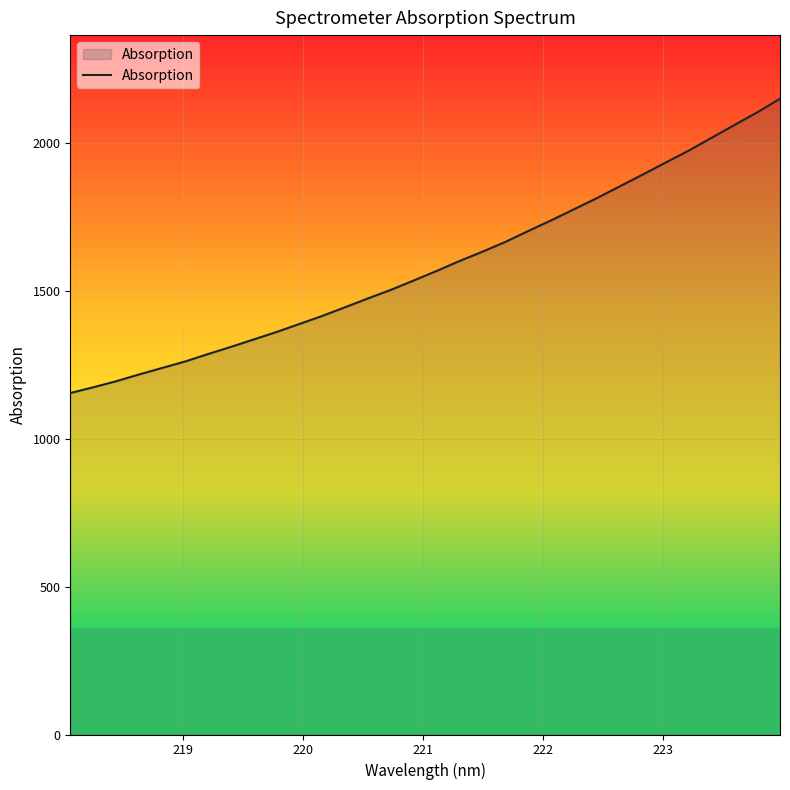

Reading right to left, what are all the values shown in this chart?

2148.5	2102.2	2059.3	2016.0	1972.6	1932.7	1892.2	1852.4	1812.8	1775.0	1737.6	1701.5	1664.7	1631.6	1600.2	1566.6	1534.4	1502.8	1473.8	1443.8	1414.5	1387.2	1360.0	1334.8	1309.5	1285.3	1260.2	1238.4	1216.6	1193.7	1173.2	1153.9